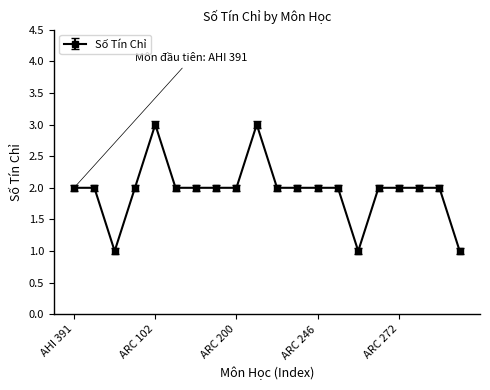

What is the value of the 17th point from the left?

2